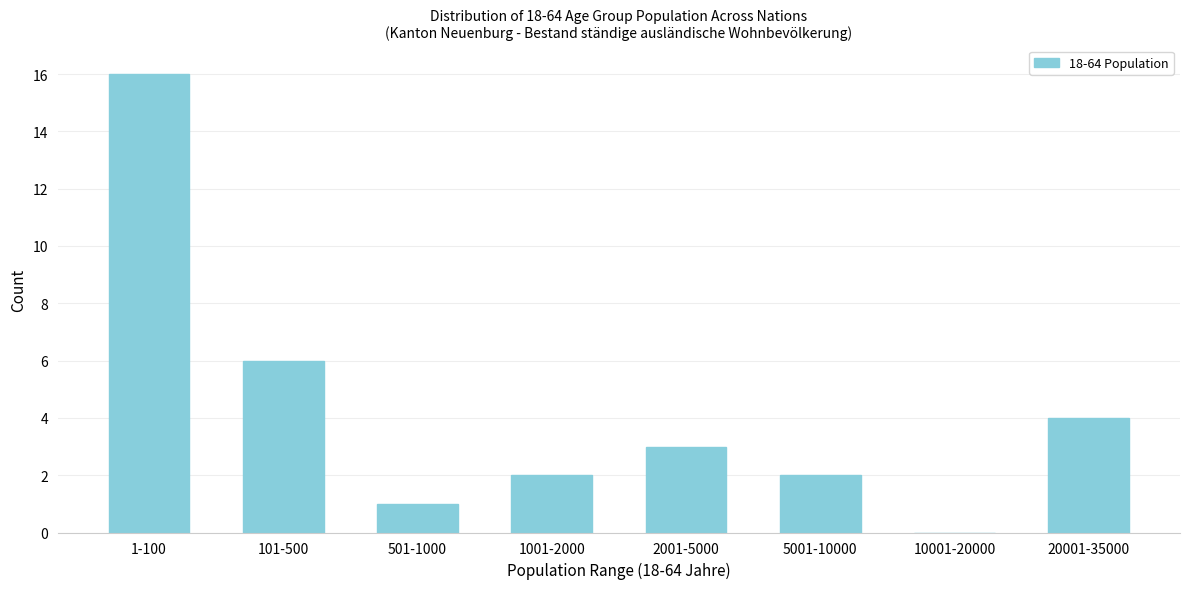

Reading right to left, list all the values displayed in this chart.

20001-35000=4	10001-20000=0	5001-10000=2	2001-5000=3	1001-2000=2	501-1000=1	101-500=6	1-100=16